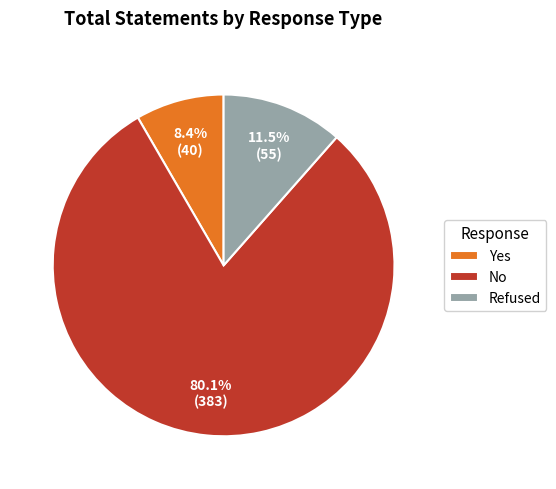

Rank the categories by value from highest to lowest.

No, Refused, Yes